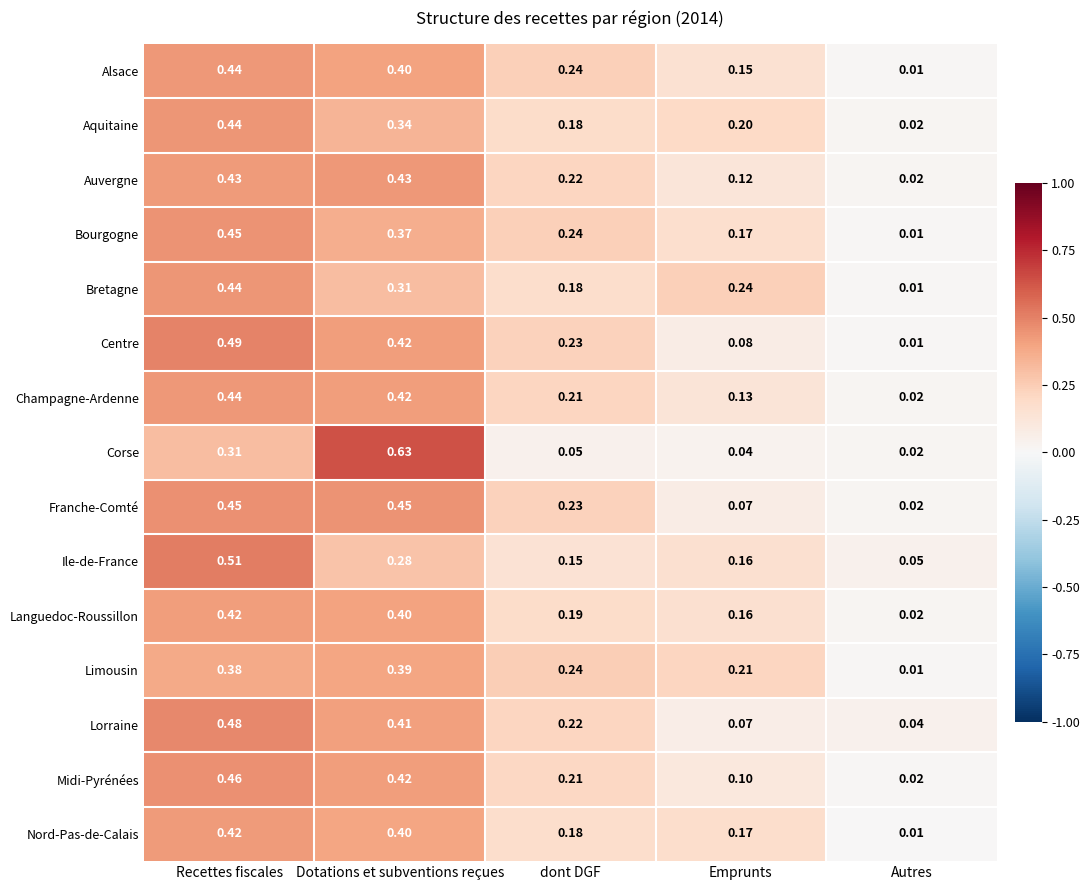

Count the number of data series in this chart.

15